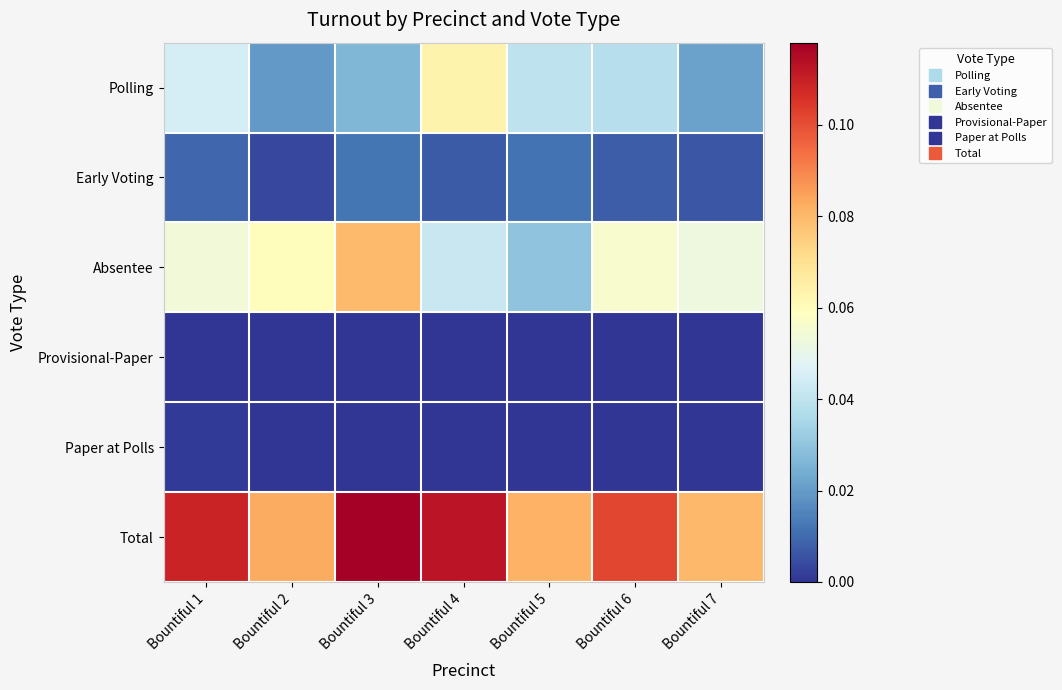

What is the greatest value displayed?

0.1